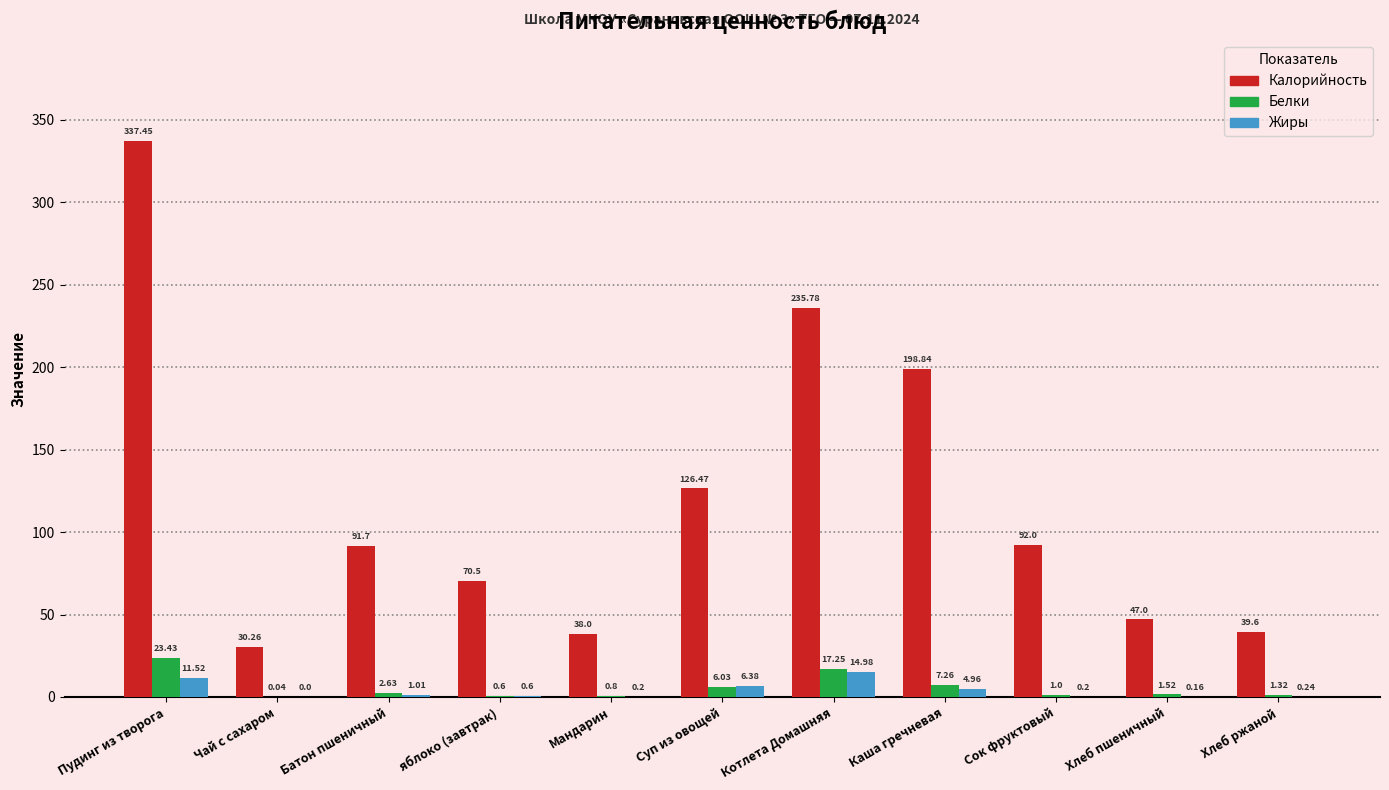

Are the bars grouped side by side (vs. stacked)?

Yes